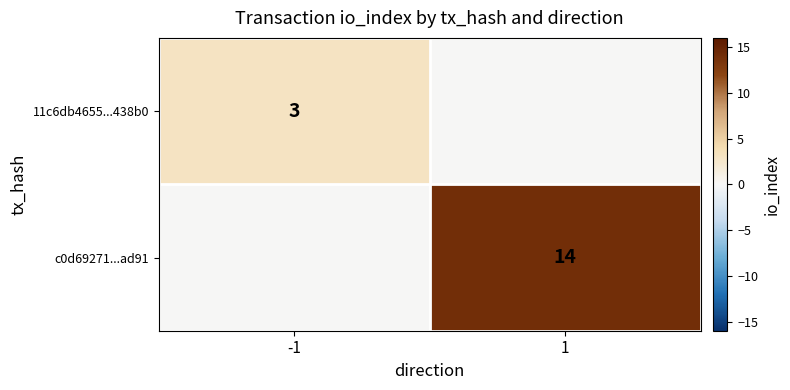

At which category does the chart reach its peak across all series?

1